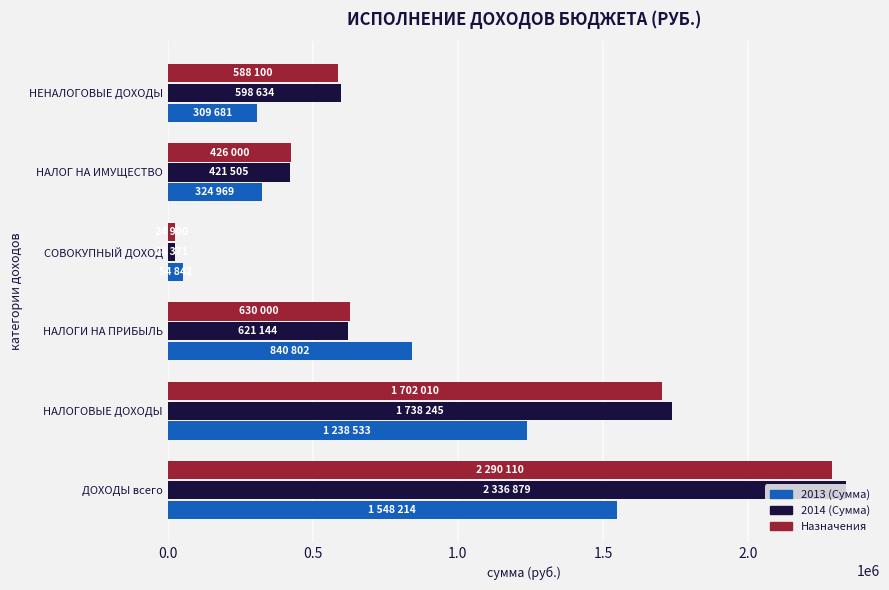

What is the sum of all 2013 (Сумма) values?

4317042.9